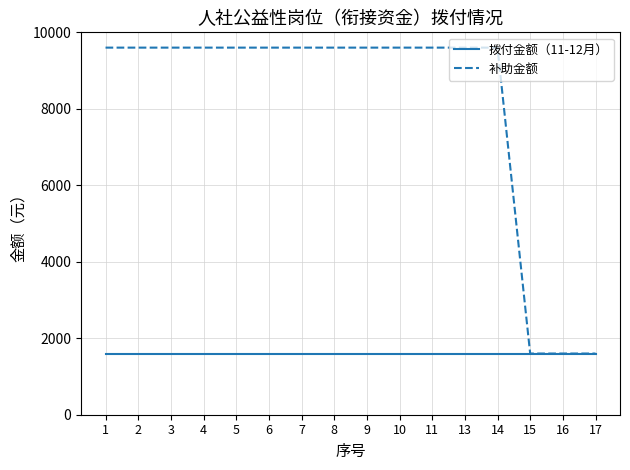

What is the sum of all 拨付金额（11-12月） values?

25600